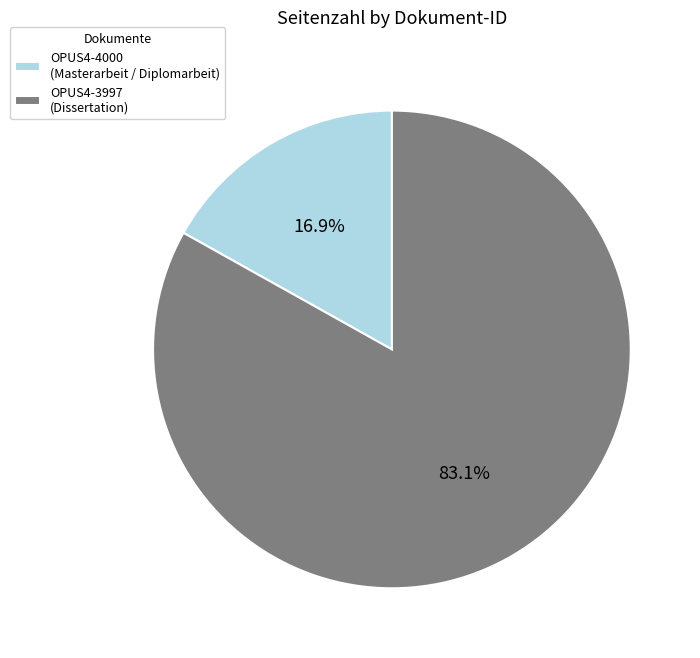

How many slices are in this pie chart?

2